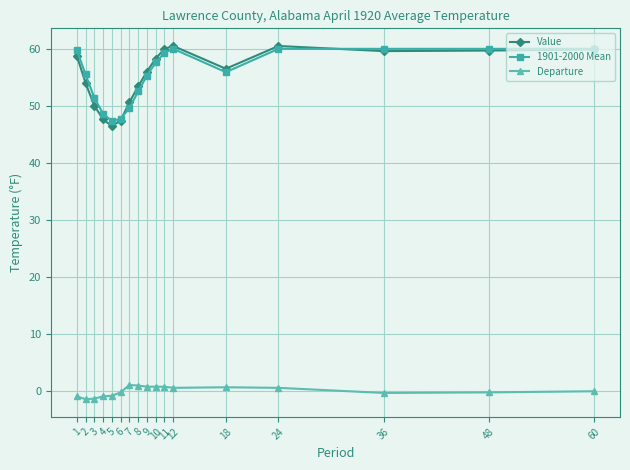

What is the total value across all series at 8?

107.0